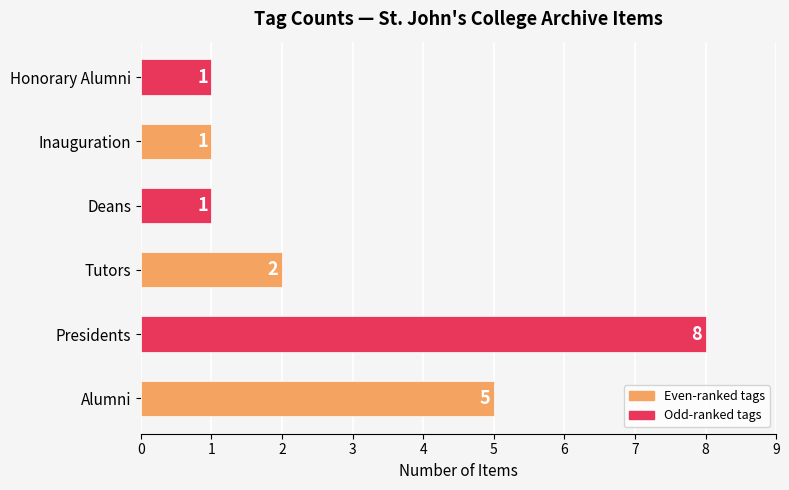

Reading bottom to top, transcribe all the data shown in this chart.

Alumni=5	Presidents=8	Tutors=2	Deans=1	Inauguration=1	Honorary Alumni=1